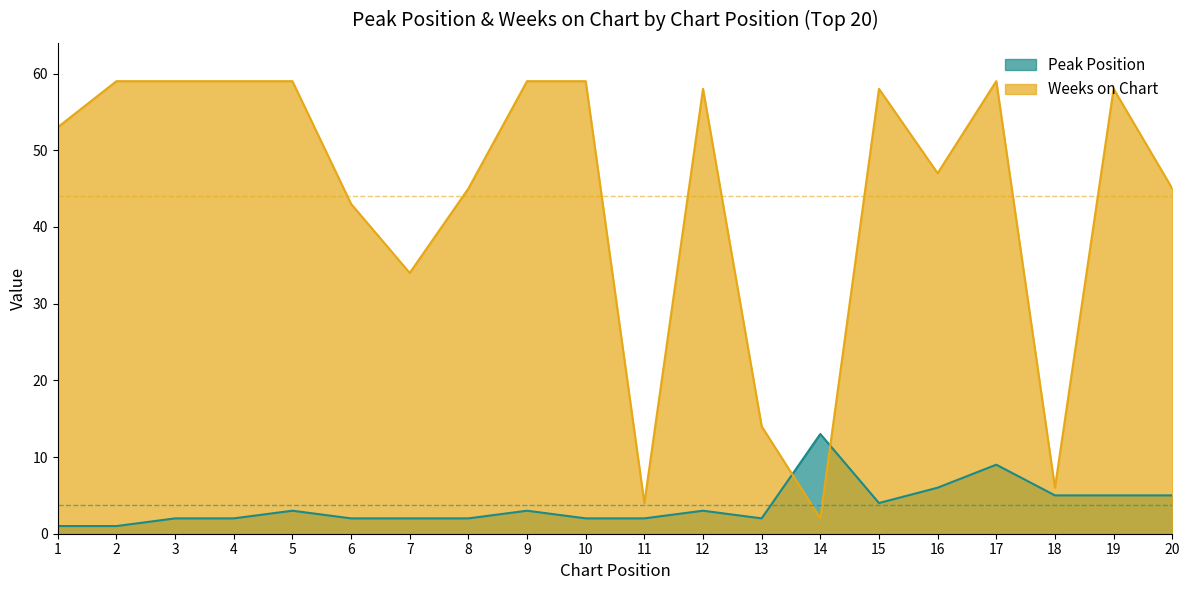

At which category is the sum across all series the highest?

17